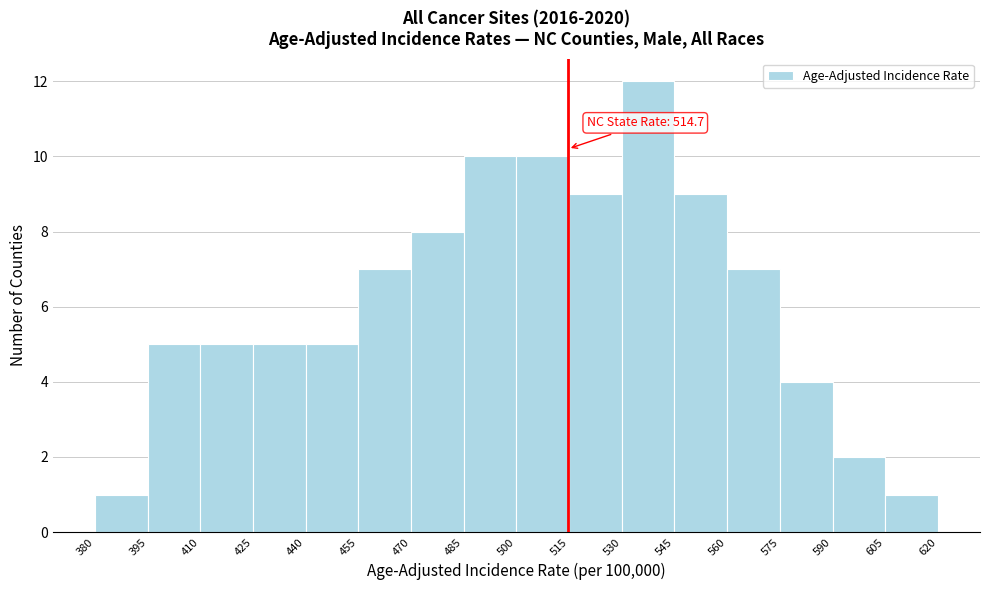

Over which range of the x-axis is the bar tallest?

530 to 545